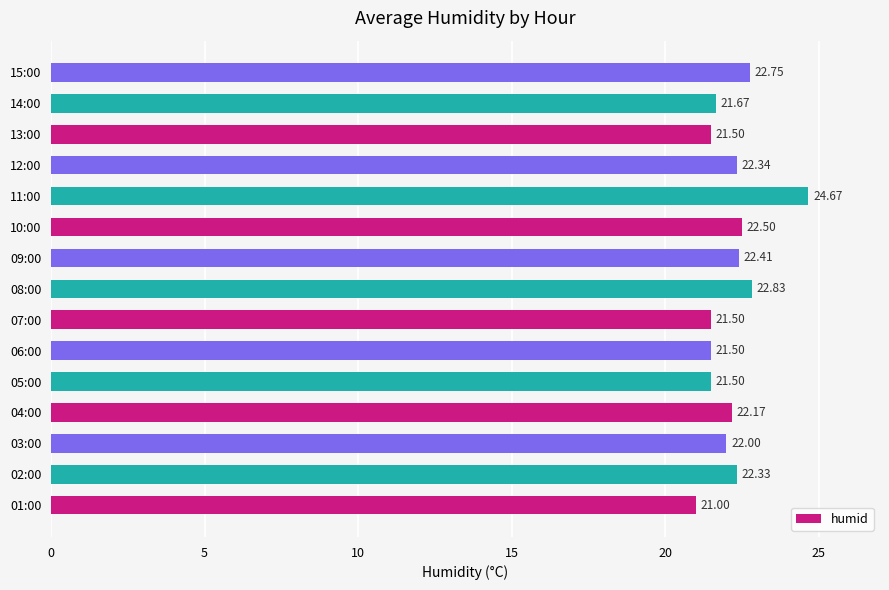

Approximately how many times larger is the value at 14:00 compared to 12:00?

1.0